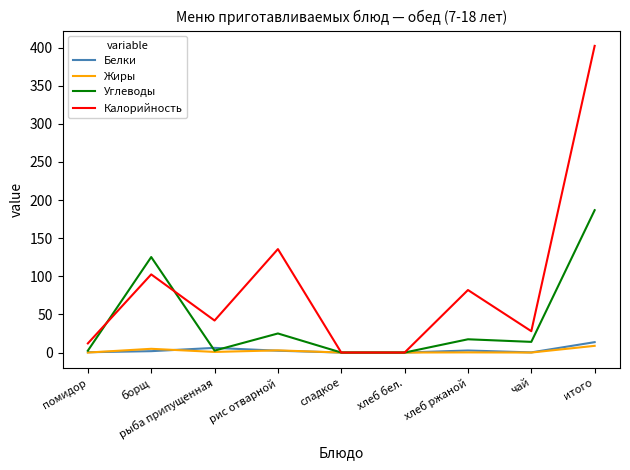

What is the maximum value for Калорийность?

402.2